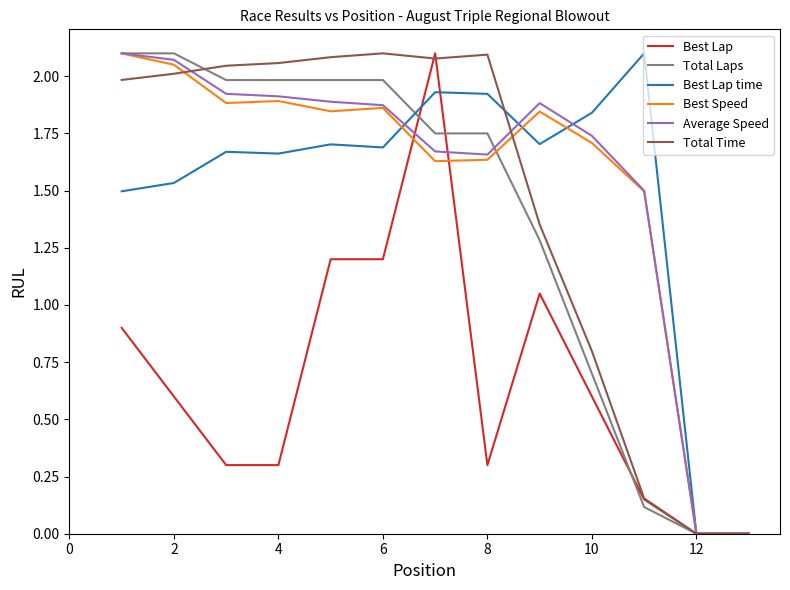

How many lines are shown in the chart?

6